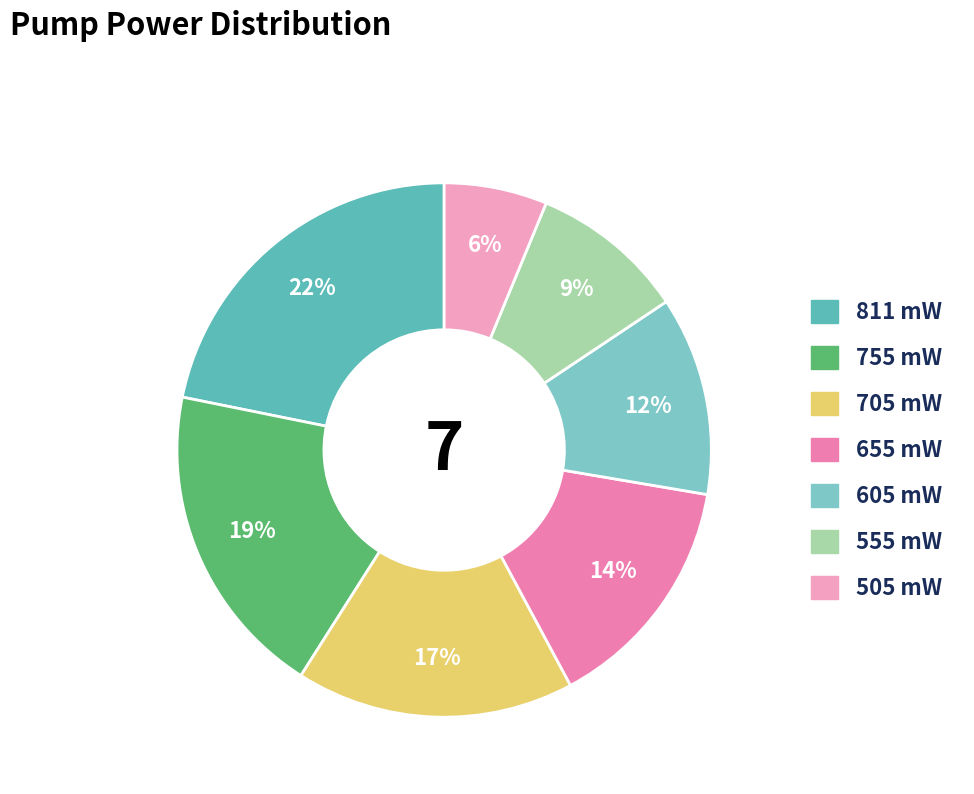

What percentage is NOT represented by 555 mW?

90.6%